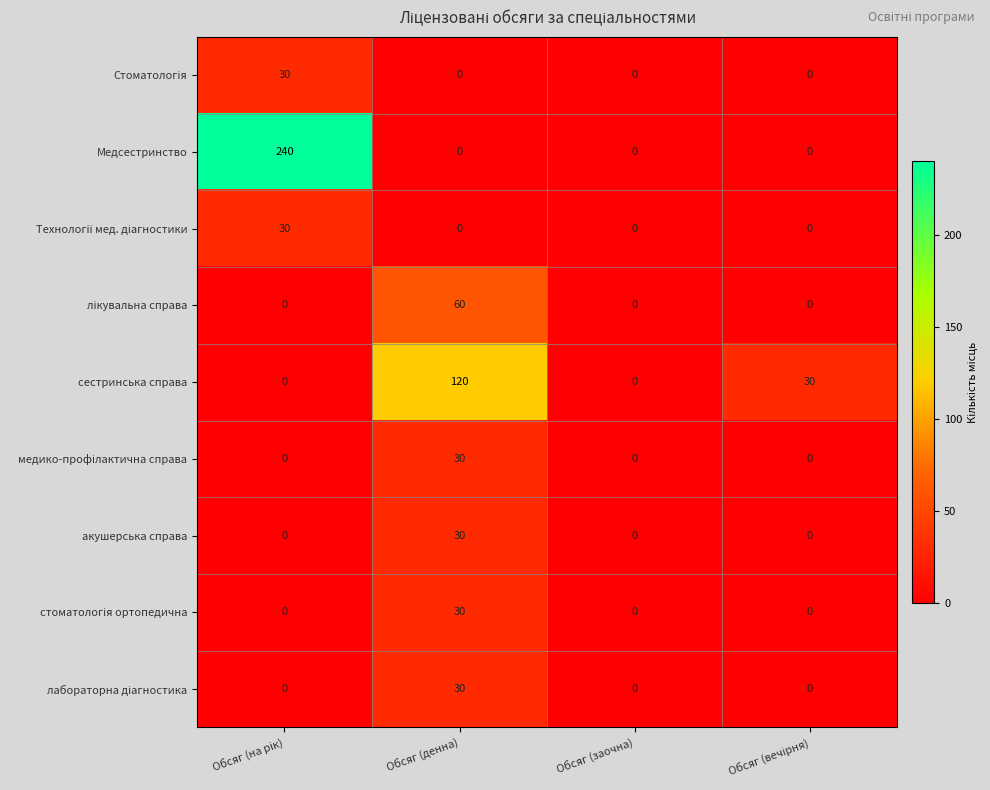

What is the difference between the highest and lowest values at Обсяг (денна)?

120